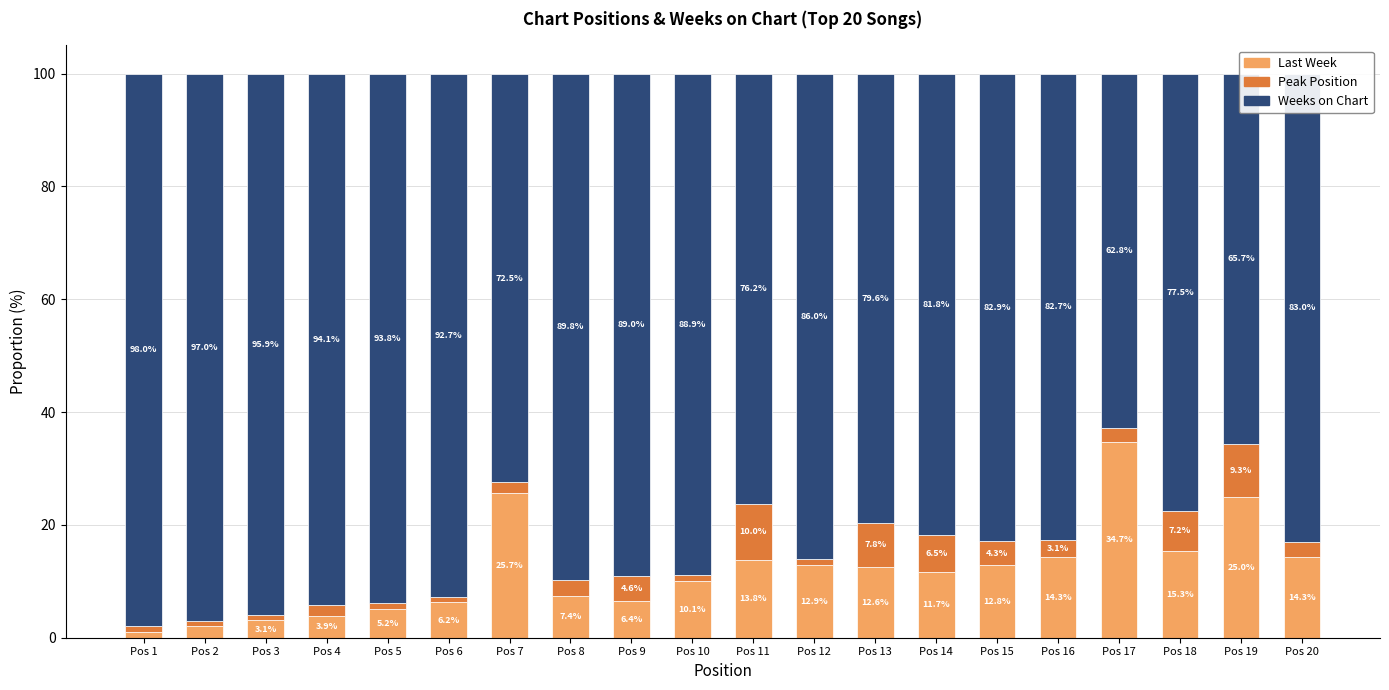

At which label does Last Week first exceed 12?

Pos 7